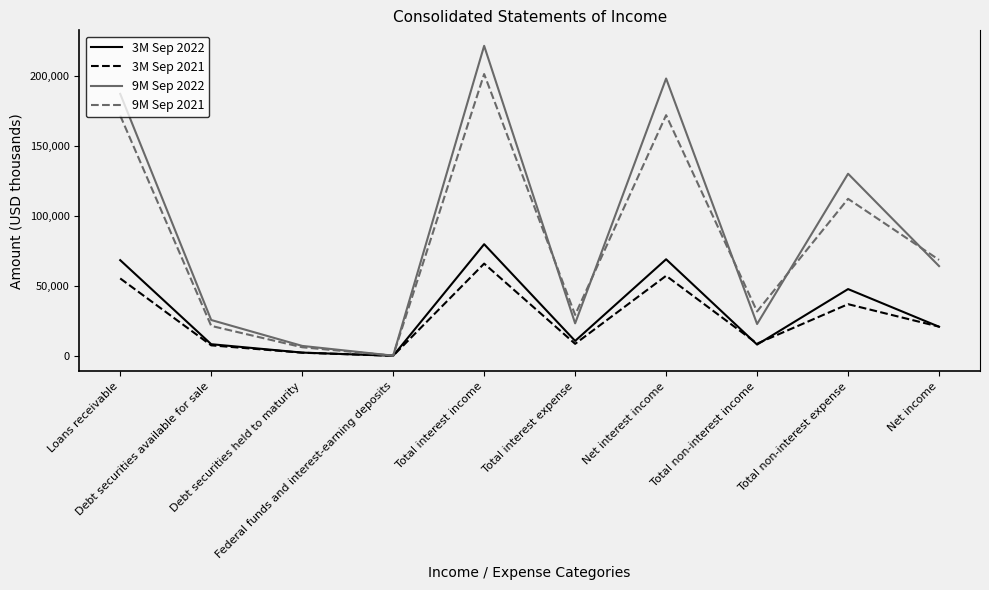

Rank the series by their maximum value, from highest to lowest.

9M Sep 2022, 9M Sep 2021, 3M Sep 2022, 3M Sep 2021